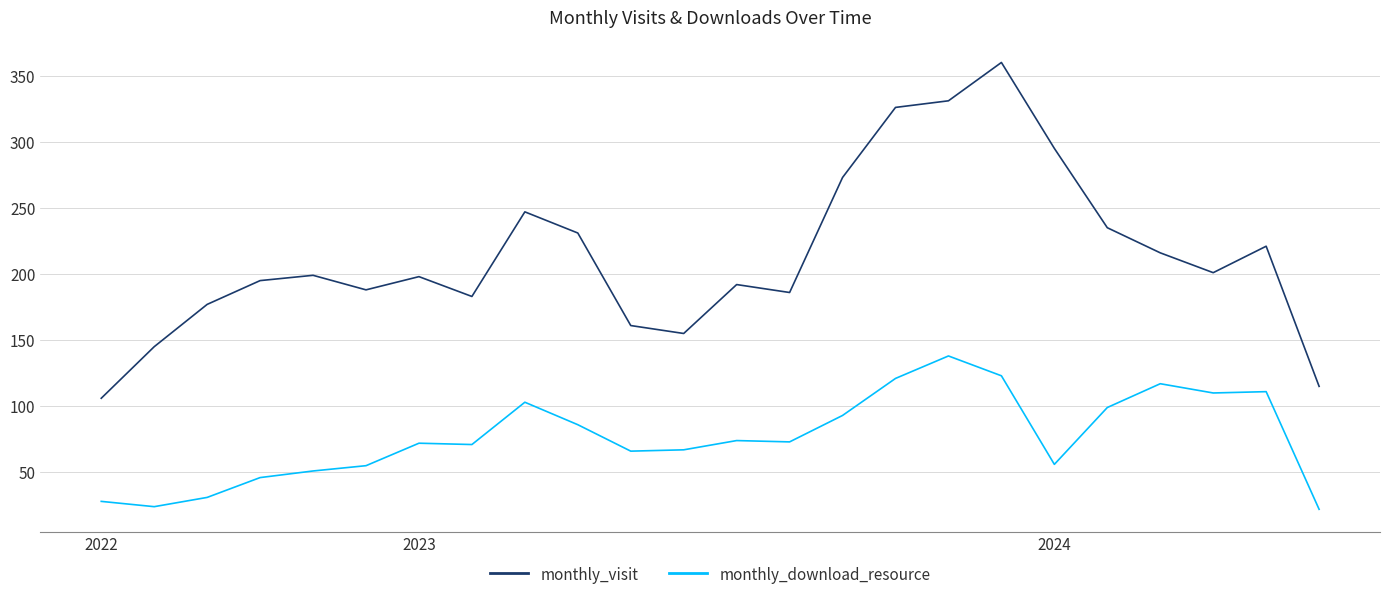

Which series has the largest total across all categories?

monthly_visit